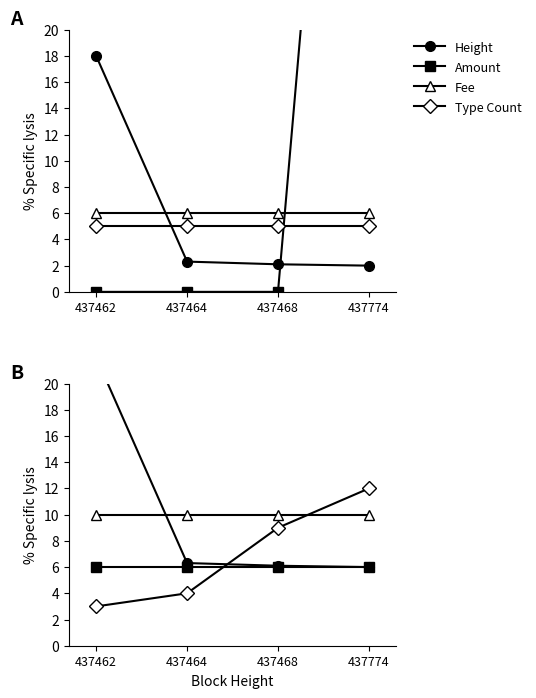

What is the sum of the Height values at 437468 and 437774?

12.1